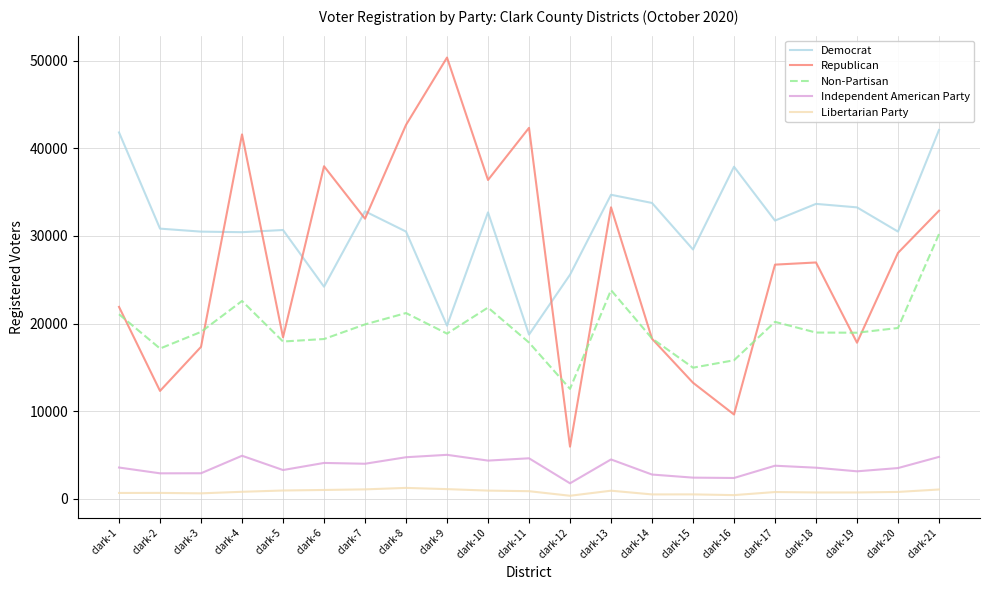

True or false: Non-Partisan has more than 0 interior local peaks.

True